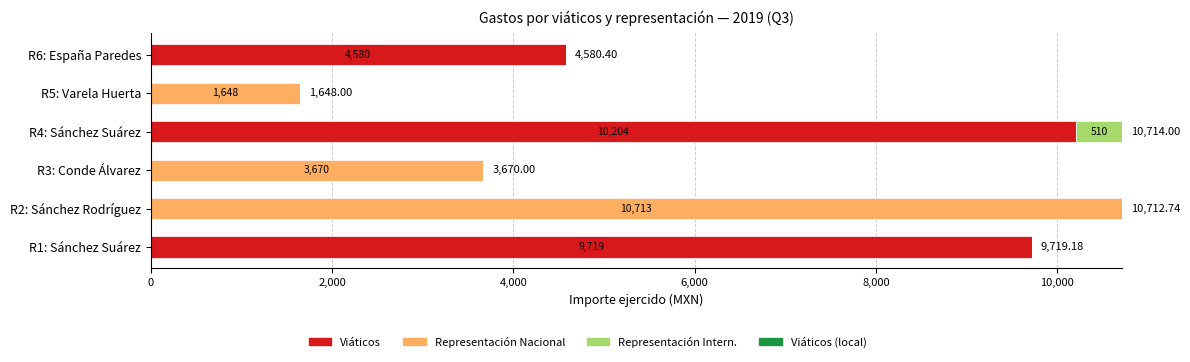

What is the total value across all series at R4: Sánchez Suárez?

10714.0